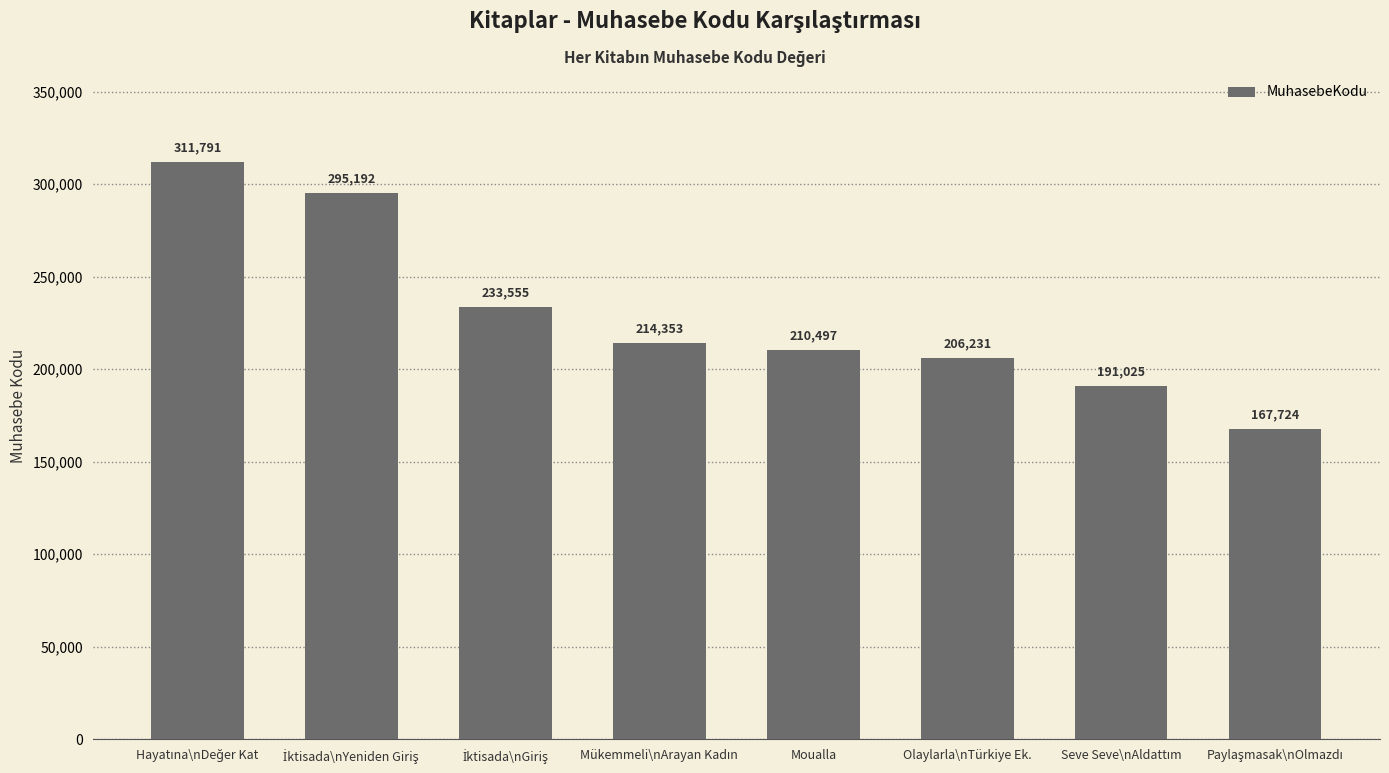

How many bars are there in total?

8